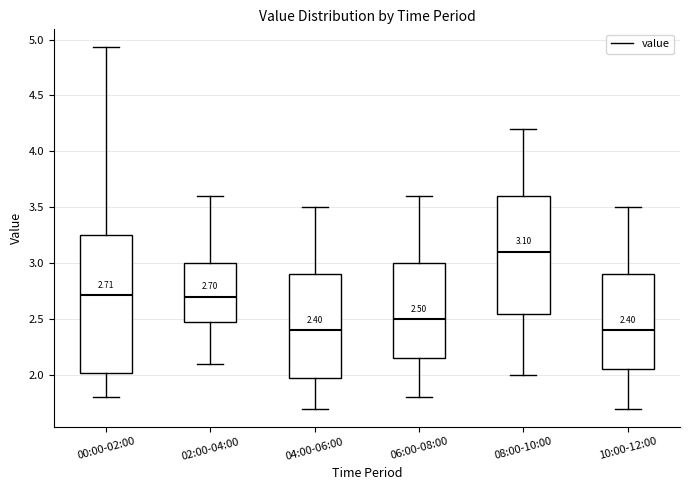

Comparing the boxes themselves (not the whiskers), which one is the tallest?

00:00-02:00